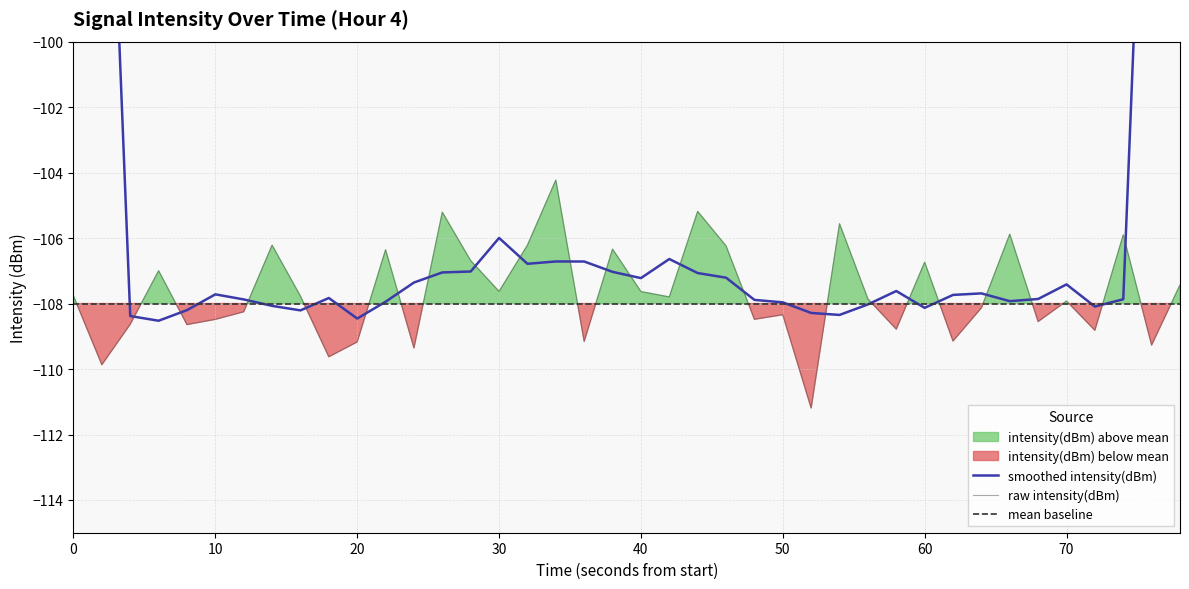

True or false: raw intensity(dBm) has a value of -107.9 at 70.

True